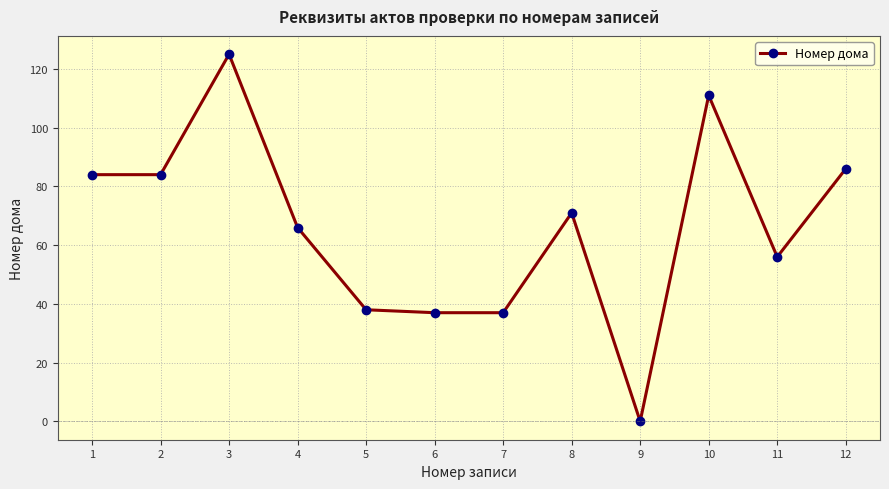

What is the value of the 3rd point from the left?

125